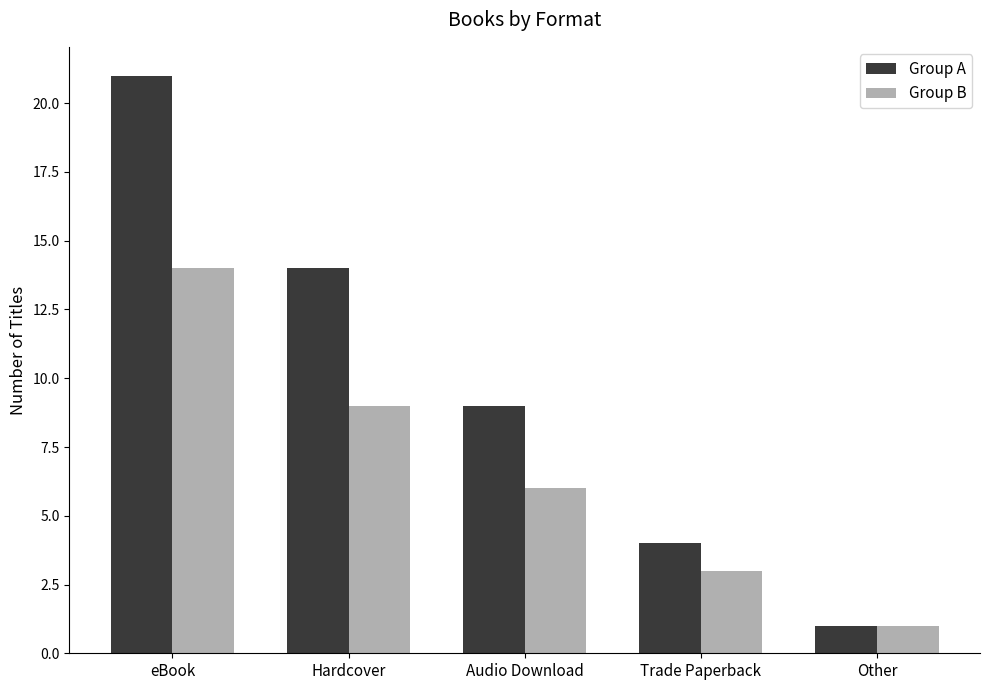

Rank the series by their maximum value, from lowest to highest.

Group B, Group A